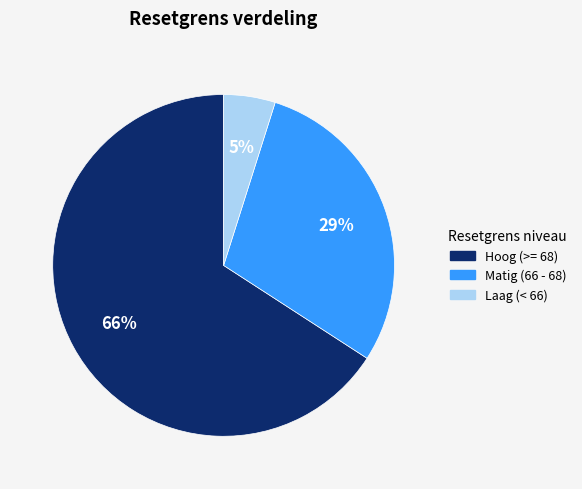

How many segments does this pie chart have?

3